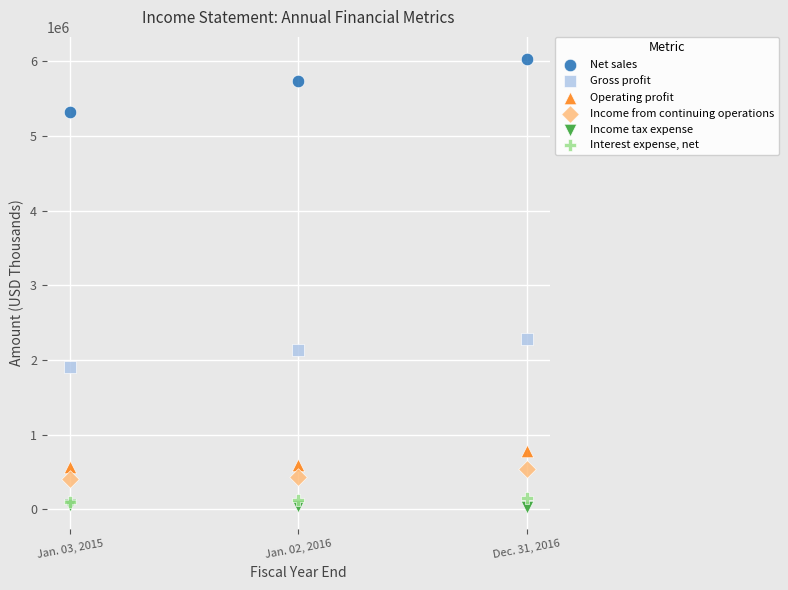

What are all the series names shown in the legend?

Net sales, Gross profit, Operating profit, Income from continuing operations, Income tax expense, Interest expense, net